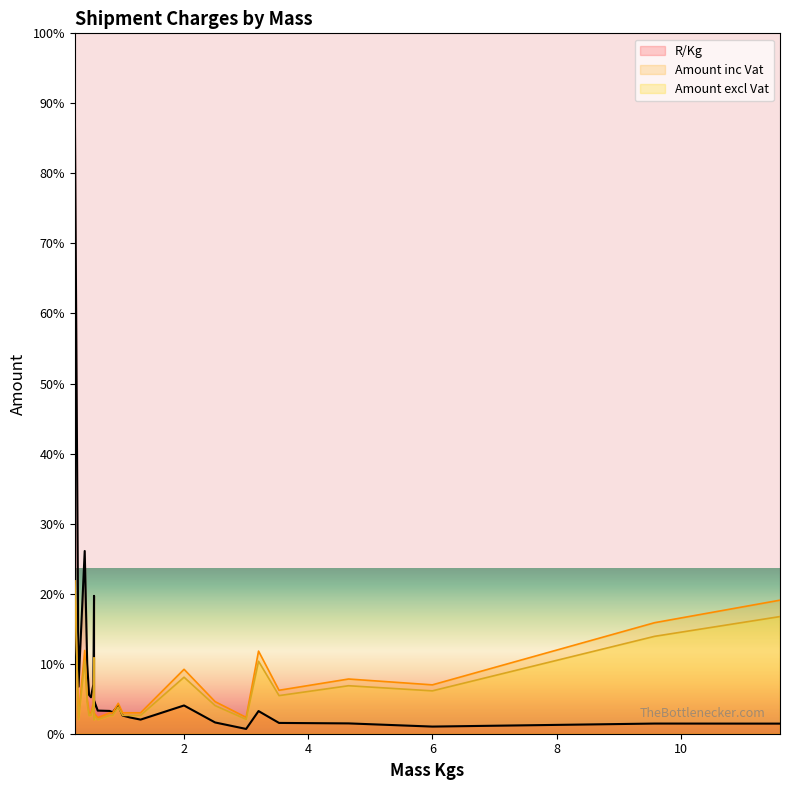

Reading left to right, extract all data points from this chart.

Mass Kgs: 0.6	0.2	0.3	0.4	0.4	0.5	0.5	0.5	0.5	0.6	0.6	0.6	0.8	0.8	0.8	0.9	1.0	1.1	1.3	2.0	2.5	3.0	3.2	3.5	4.7	6.0	9.6	11.6
Mass Charged: 0.6	0.2	0.3	0.4	0.4	0.5	0.5	0.5	0.5	0.6	0.6	0.6	0.8	0.8	0.8	0.9	1.0	1.1	1.3	2.0	2.5	3.0	3.2	3.5	4.7	6.0	9.6	11.6
Amount excl Vat: 229.2	462.0	42.6	221.0	93.1	55.1	55.1	55.1	80.6	42.6	55.1	42.6	55.1	55.1	55.1	80.6	55.5	55.5	55.5	170.8	85.1	43.3	219.1	115.2	145.1	129.6	294.4	354.2
Amount inc Vat: 229.2	462.0	48.6	251.9	106.1	62.8	62.8	62.8	91.9	48.6	62.8	48.6	62.8	62.8	62.8	91.9	63.2	63.2	63.2	194.8	97.0	49.4	249.8	131.3	165.4	147.7	335.7	403.8
R/Kg: 416.8	1924.9	142.1	552.4	211.6	117.3	110.2	110.2	149.3	77.5	100.2	69.9	68.9	66.4	64.8	85.8	54.9	49.1	42.7	85.4	34.0	14.4	68.5	32.6	31.2	21.6	30.7	30.5